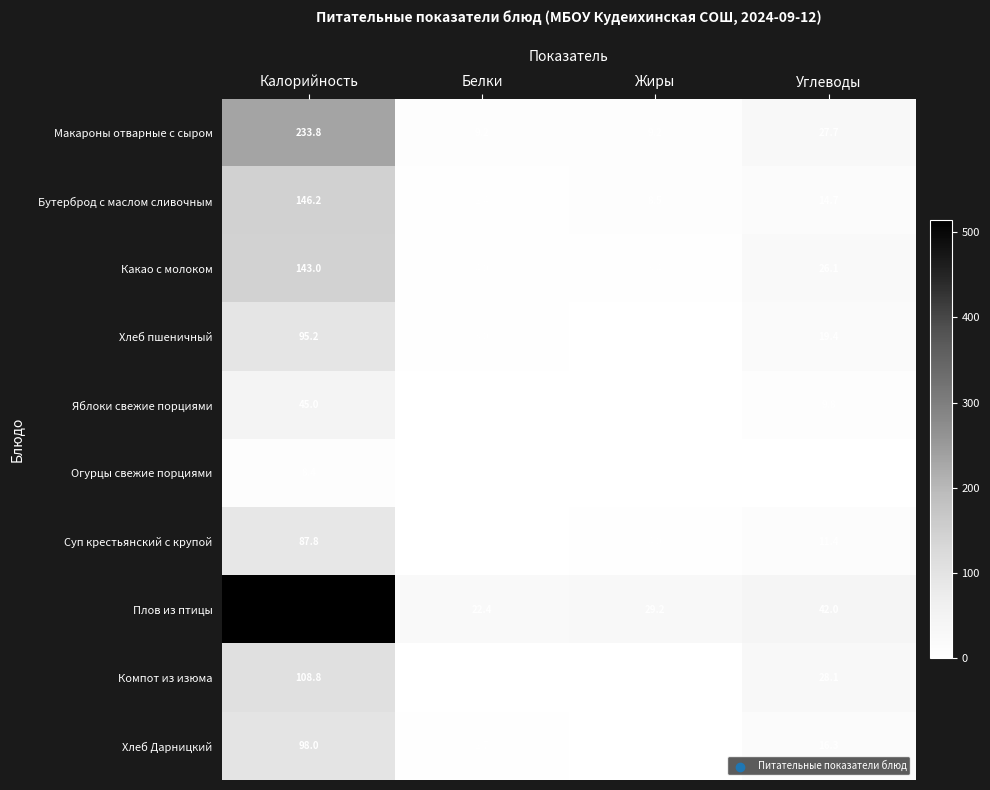

Where is Суп крестьянский с крупой nearest to the value 44?

Углеводы